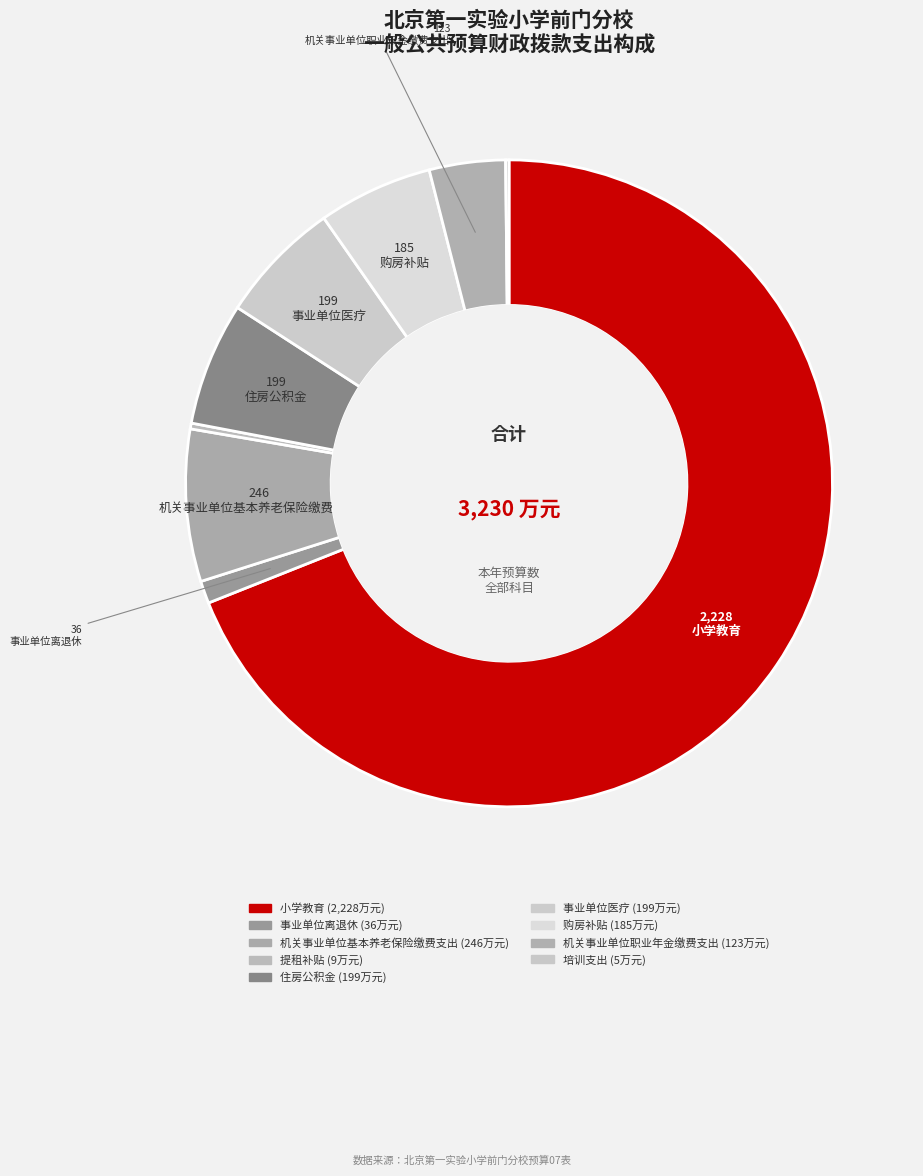

To the nearest percent, what is the average slice percentage?

11%